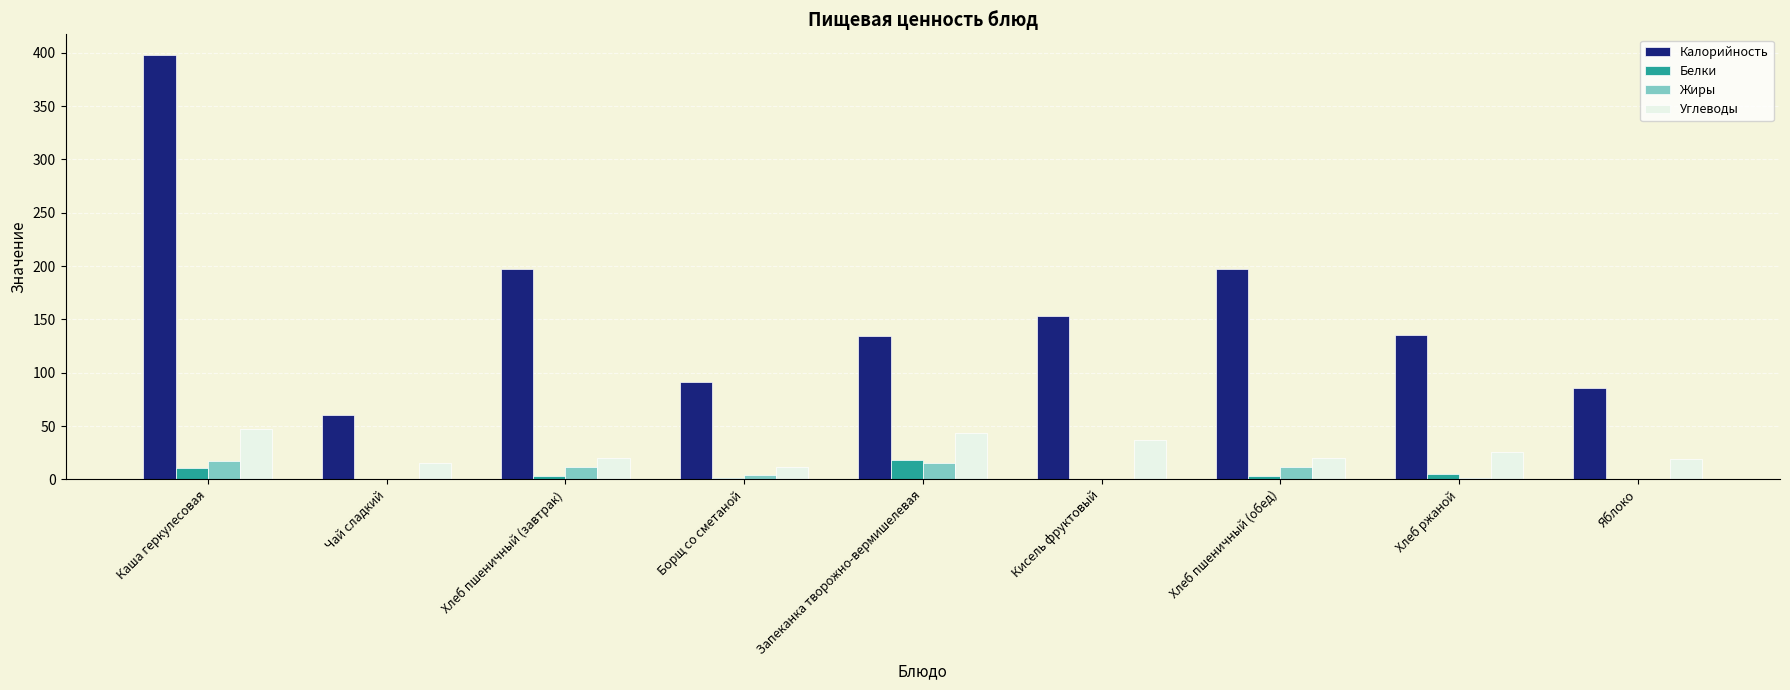

The Калорийность series shows 113.6 at Яблоко. True or false?

False